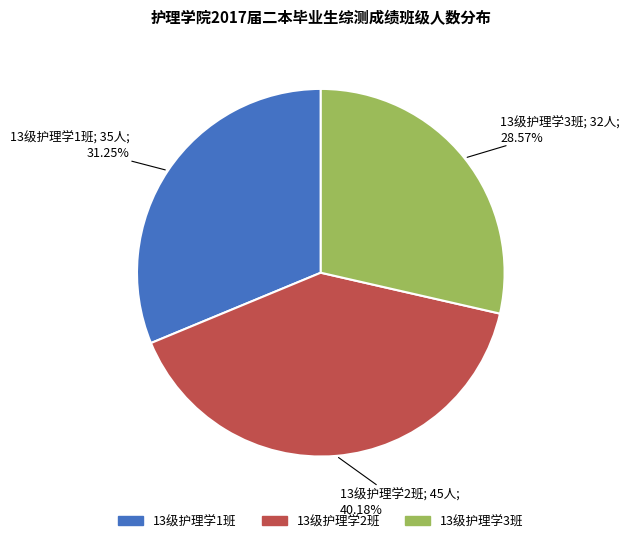

What percentage is NOT represented by 13级护理学3班?

71.4%